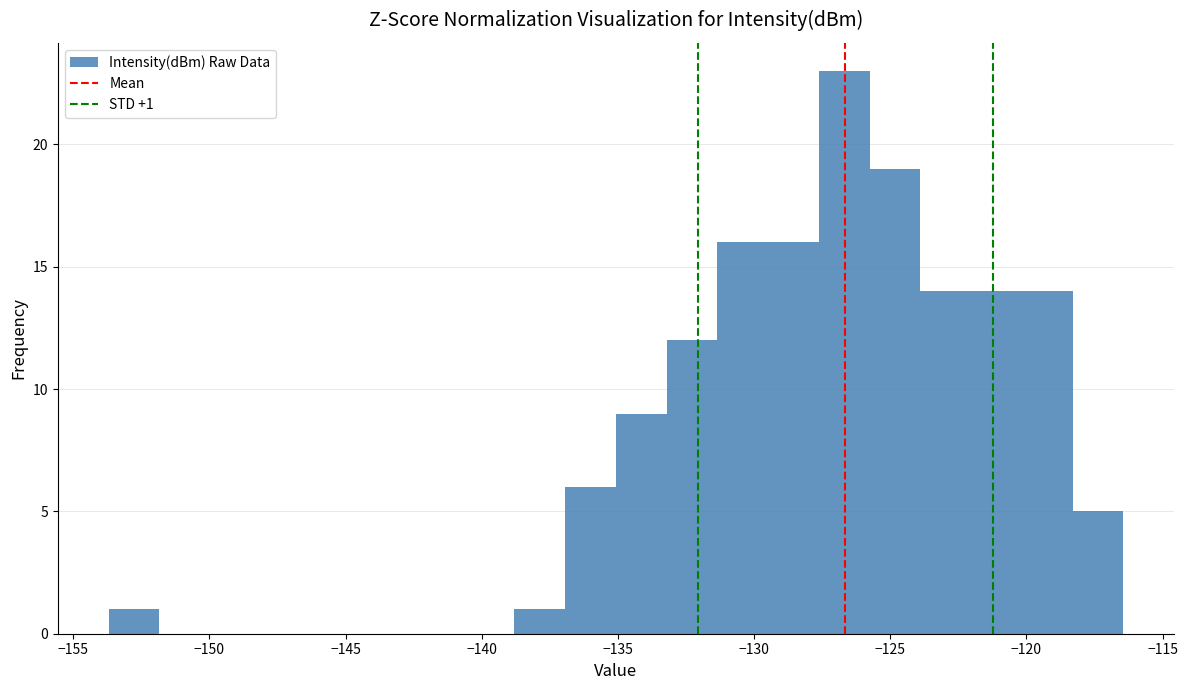

Read against the x-axis, roughly where is the centre of the tallest bar?

-126.5